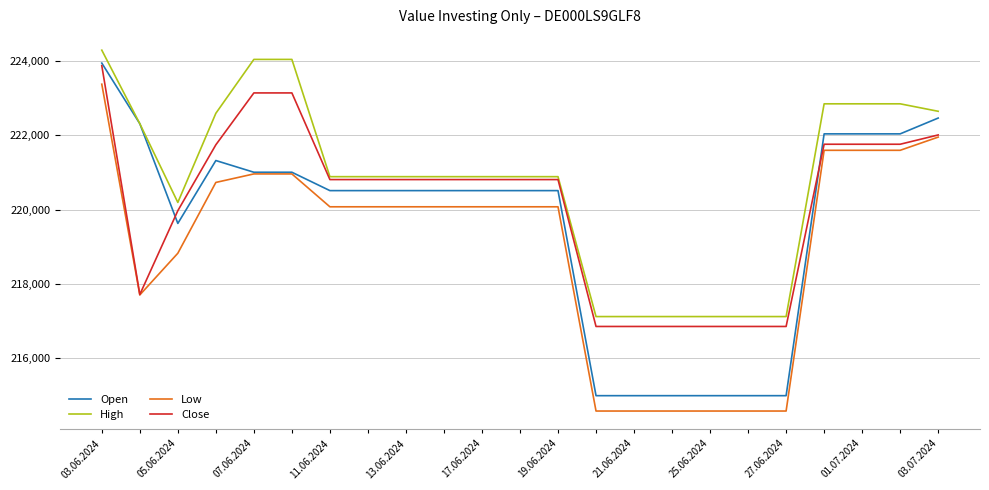

What is the smallest value displayed?

214582